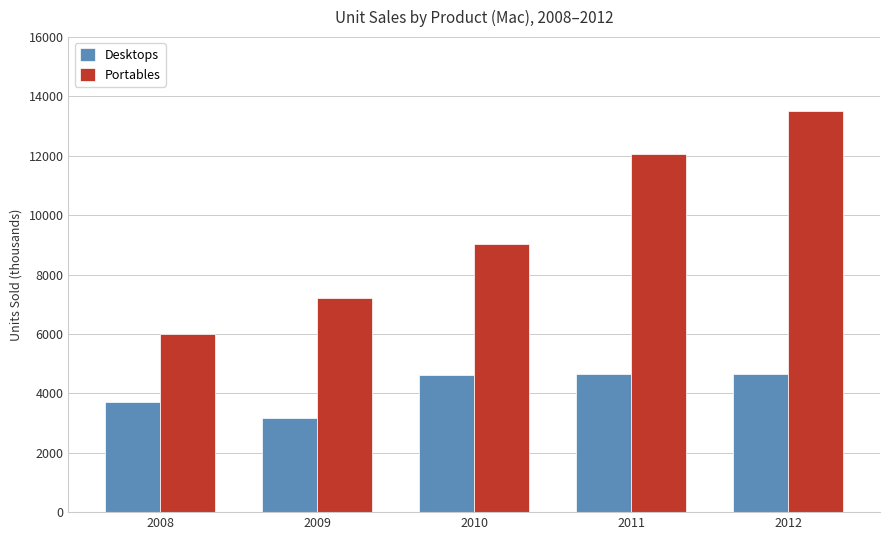

What is the total value across all series at 2012?

18158